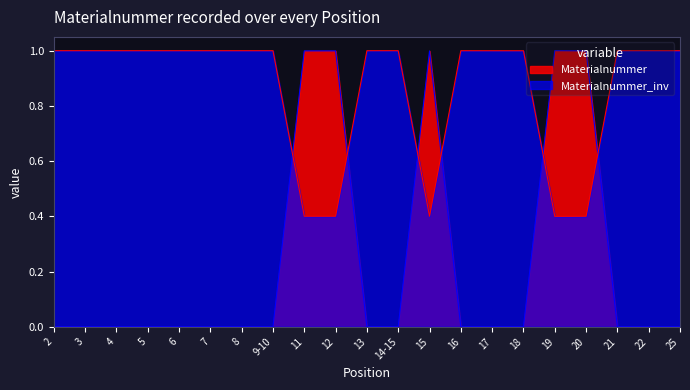

Reading left to right, list all the values displayed in this chart.

0.0	0.0	0.0	0.0	0.0	0.0	0.0	0.0	1.0	1.0	0.0	0.0	1.0	0.0	0.0	0.0	1.0	1.0	0.0	0.0	0.0